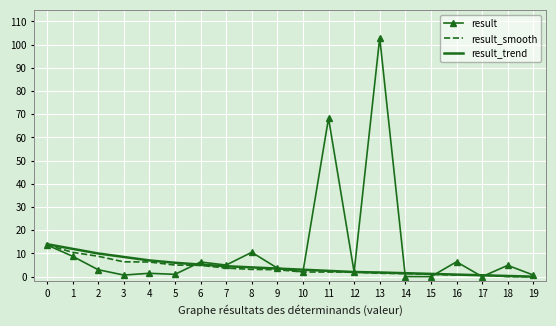

Which series has the largest range (max minus min)?

result